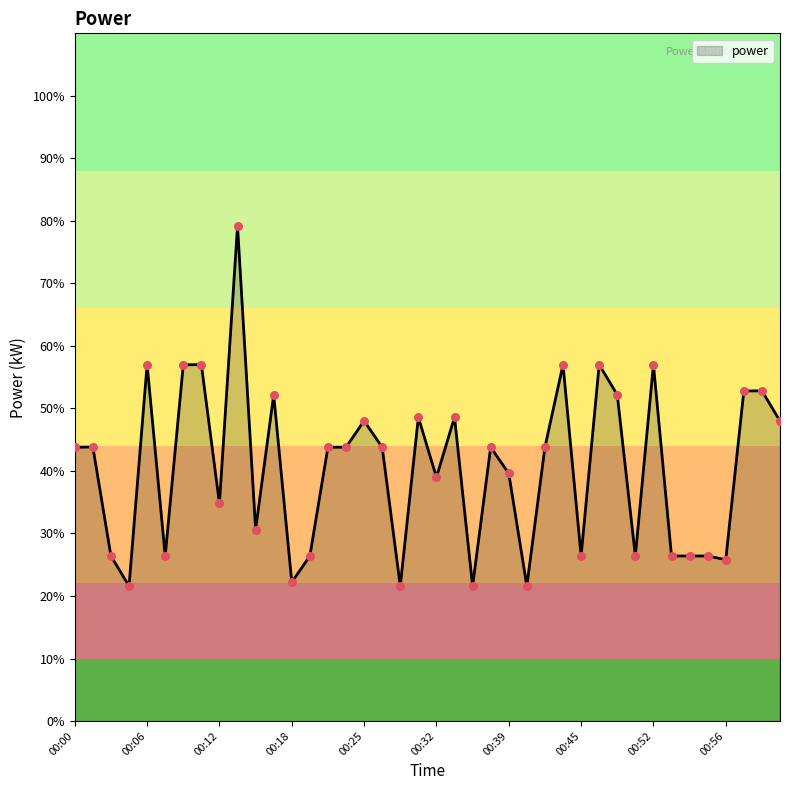

What is the smallest value displayed?

21.6